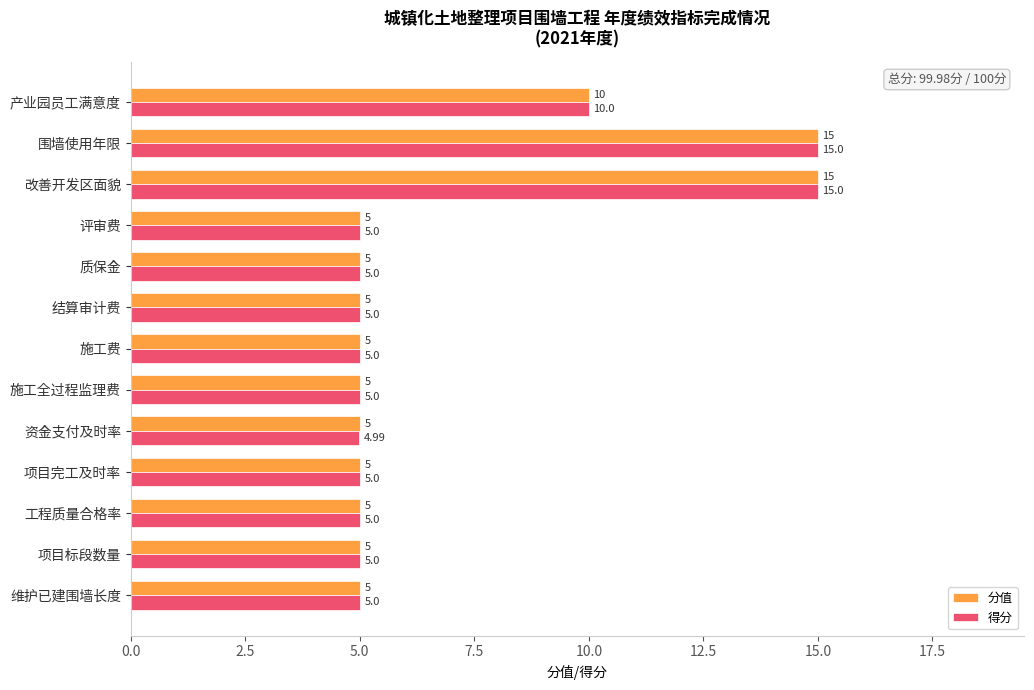

At which label is 得分 closest to 9?

产业园员工满意度